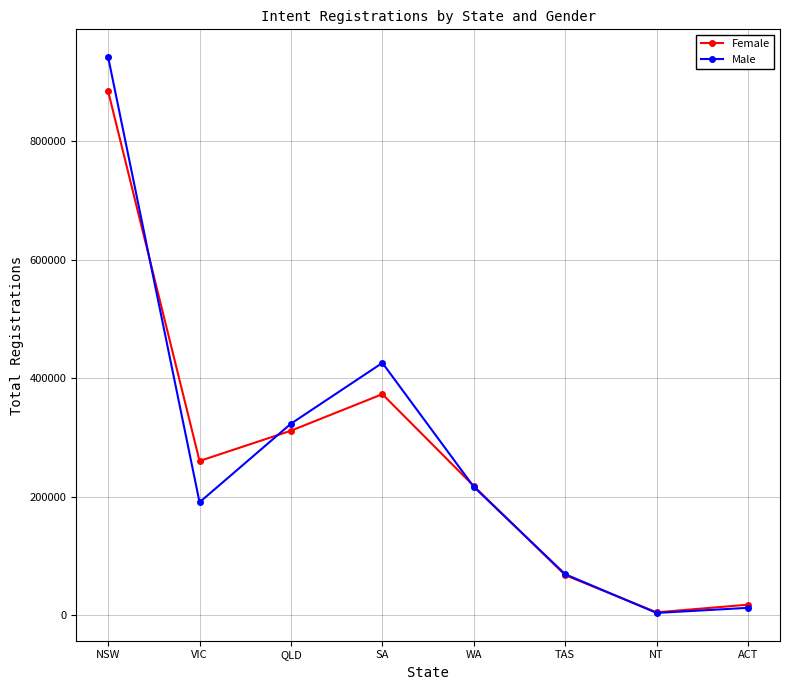

What is the label of the 5th point from the right?

SA